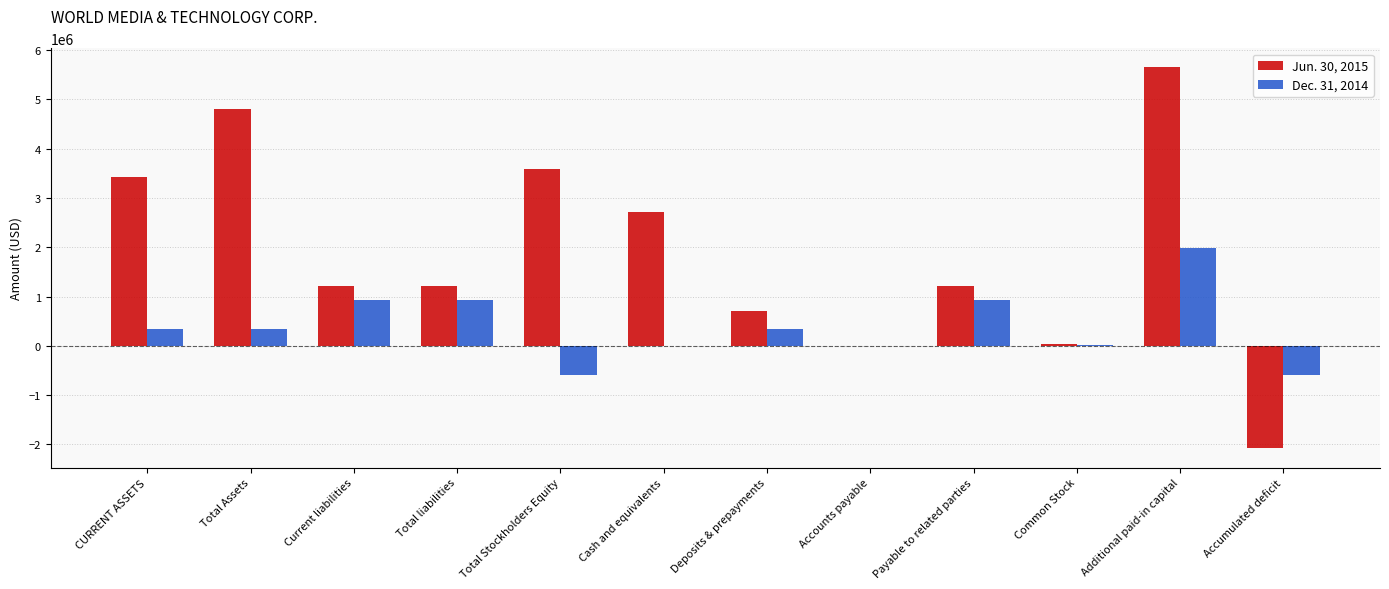

How many distinct data groups are displayed?

2